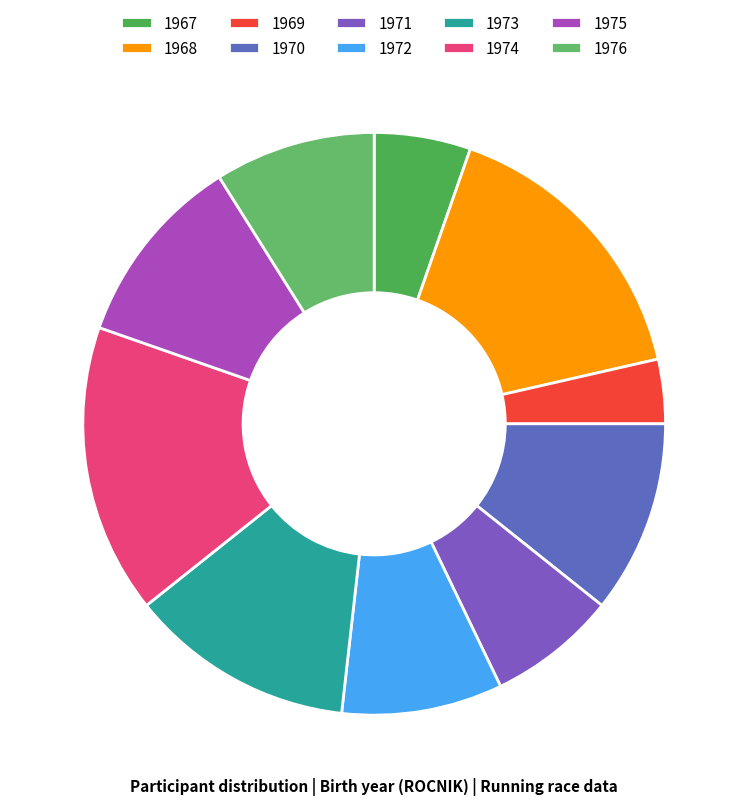

How many slices are in this pie chart?

10